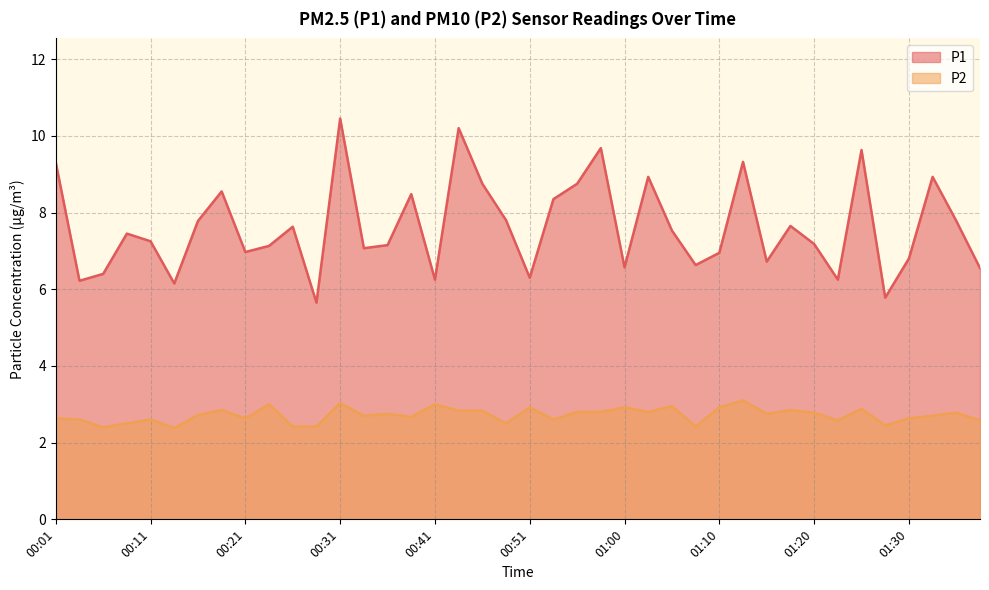

What is the value of the P2 point at the 19th from the left?

2.8